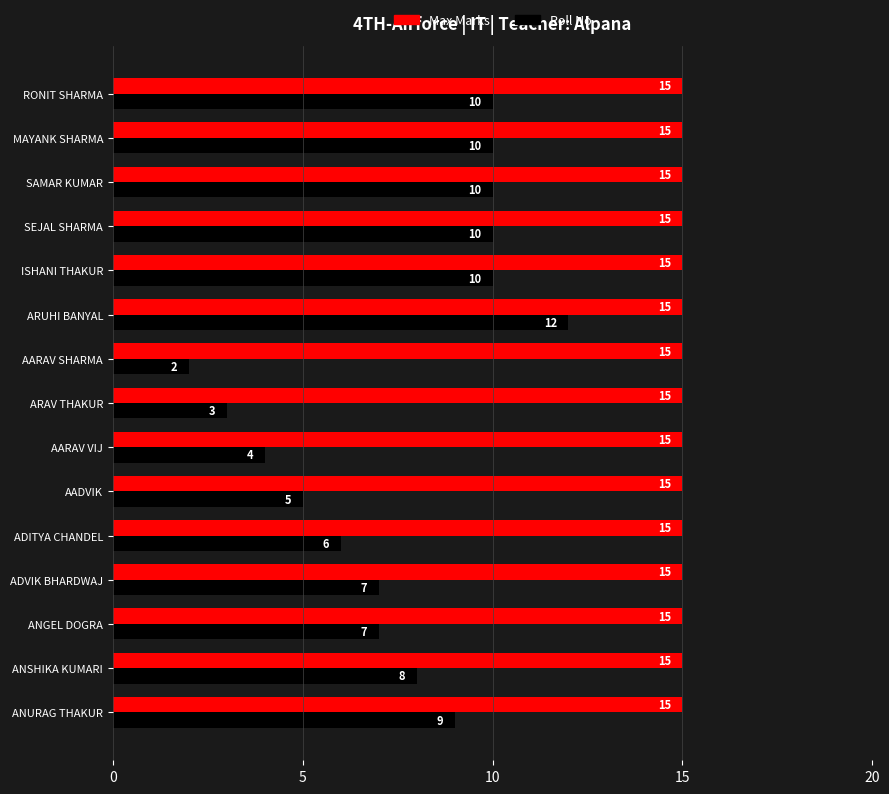

At how many categories does at least one series exceed 5?

15